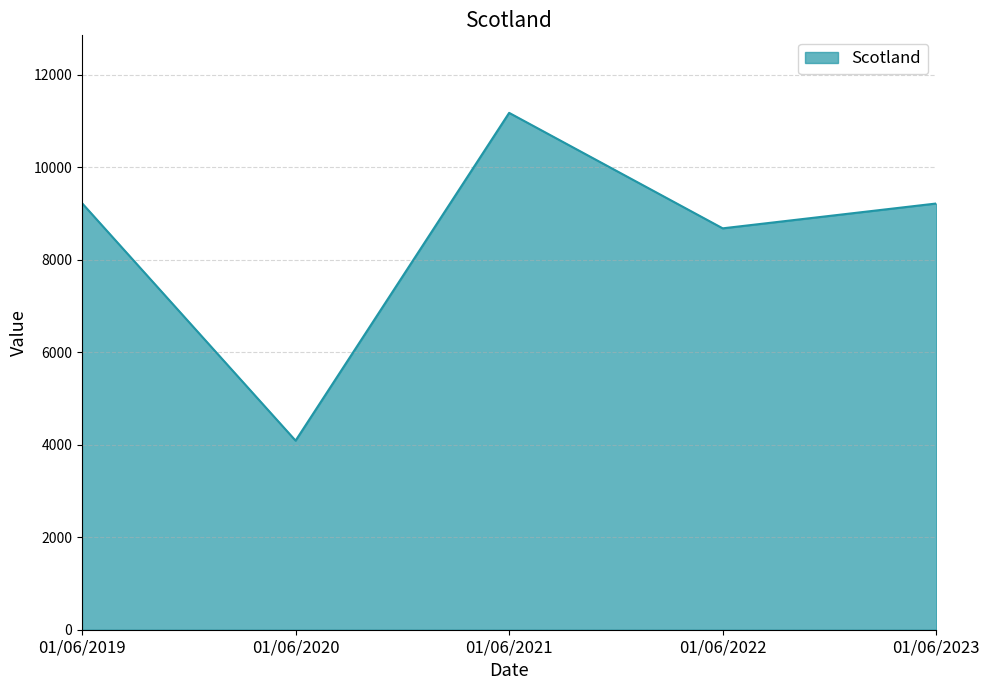

Where is the data nearest to the value 7633?

01/06/2022